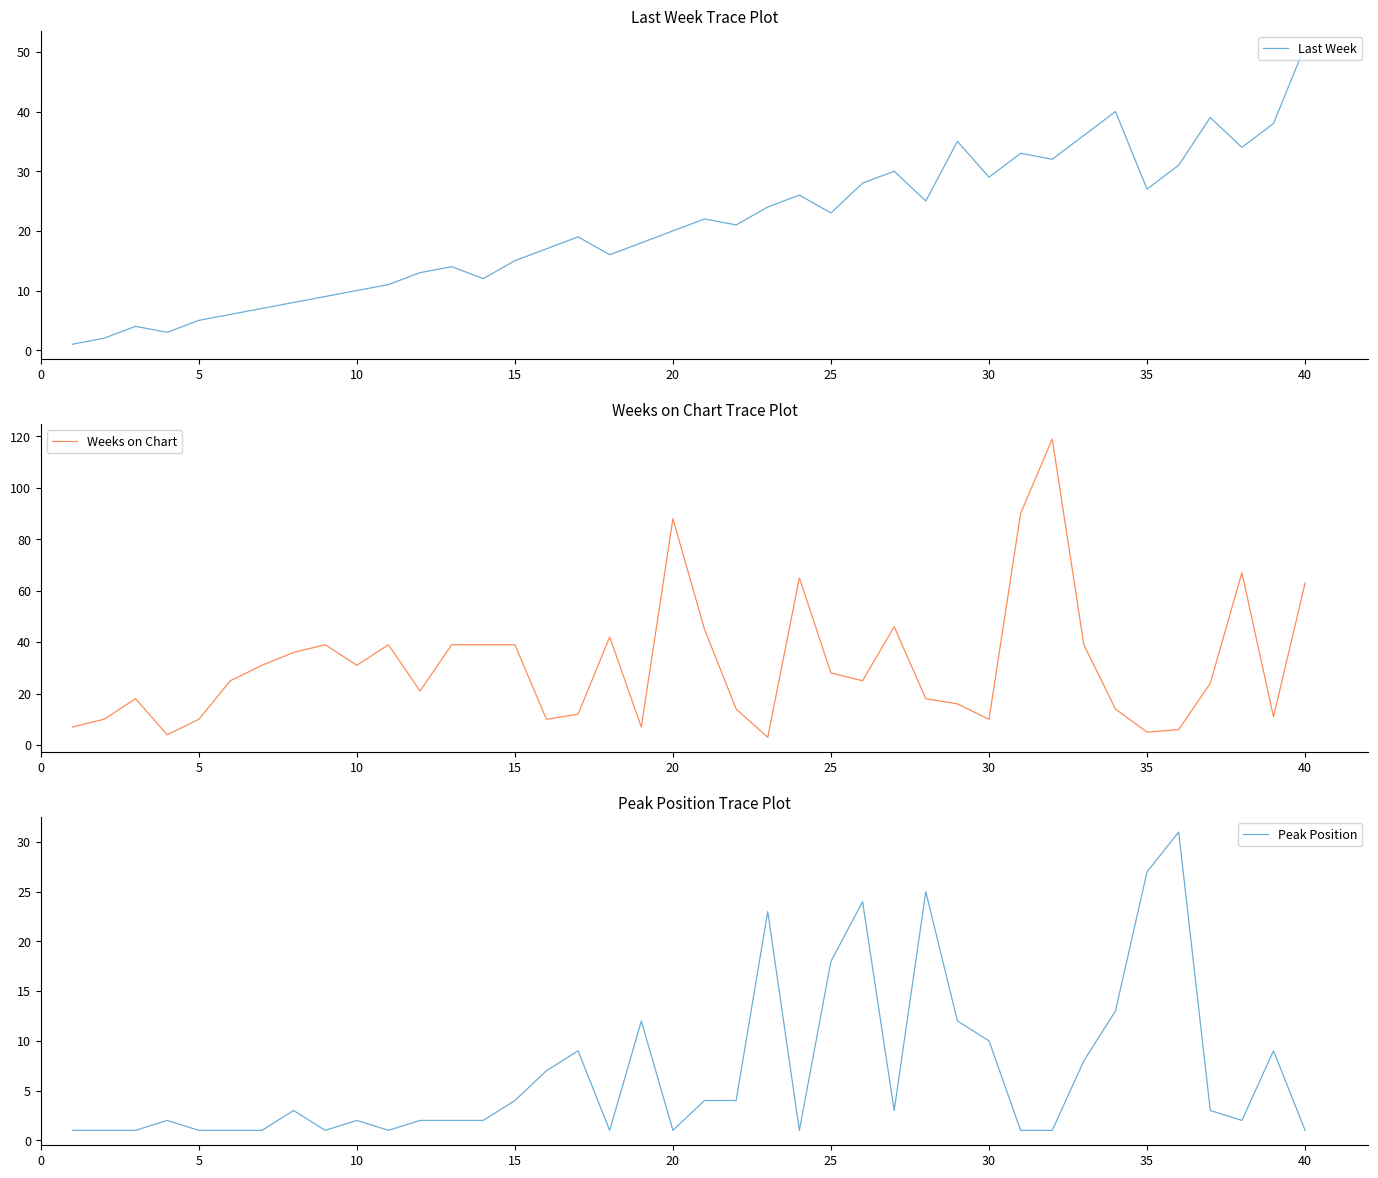

Which series has the largest range (max minus min)?

Weeks on Chart